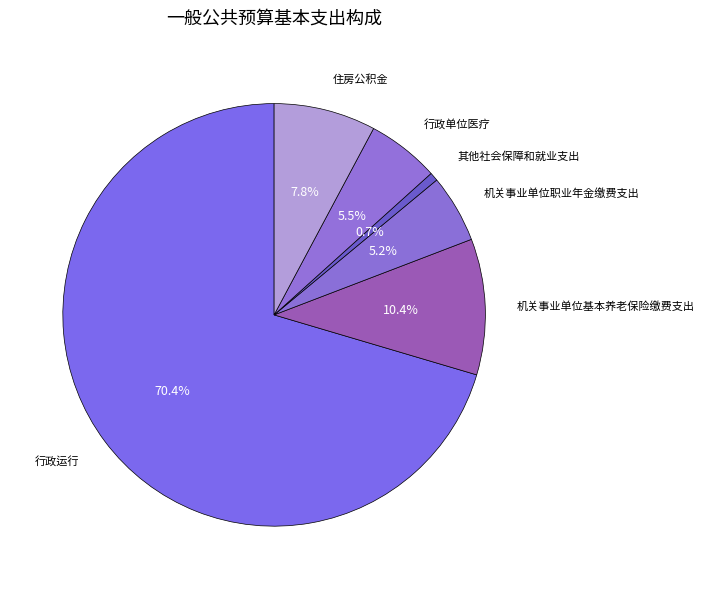

Approximately how many times larger is the value at 行政单位医疗 compared to 机关事业单位职业年金缴费支出?

1.1